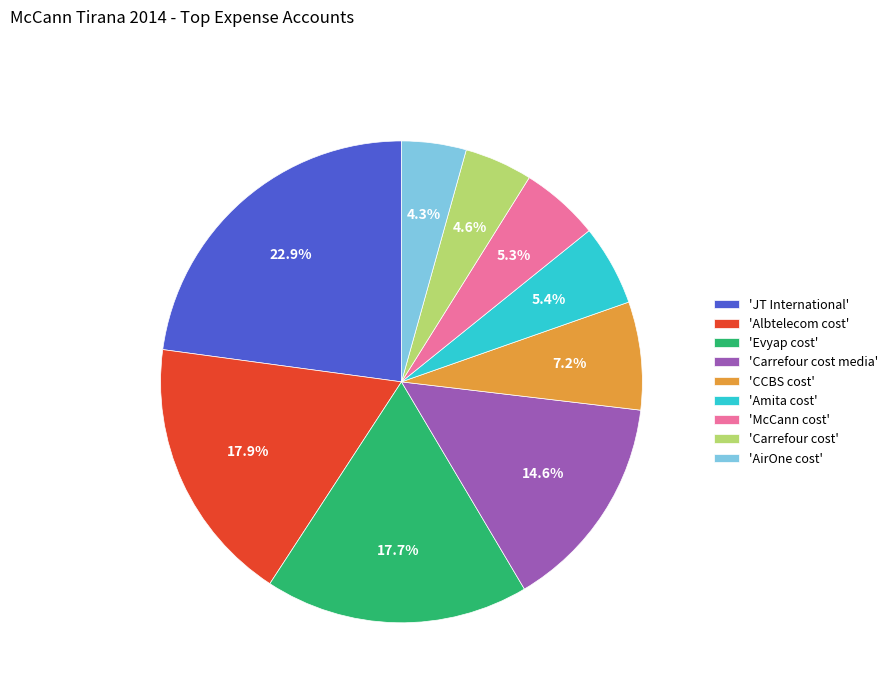

What is the ratio of the value at 'Albtelecom cost' to the value at 'McCann cost'?

3.4